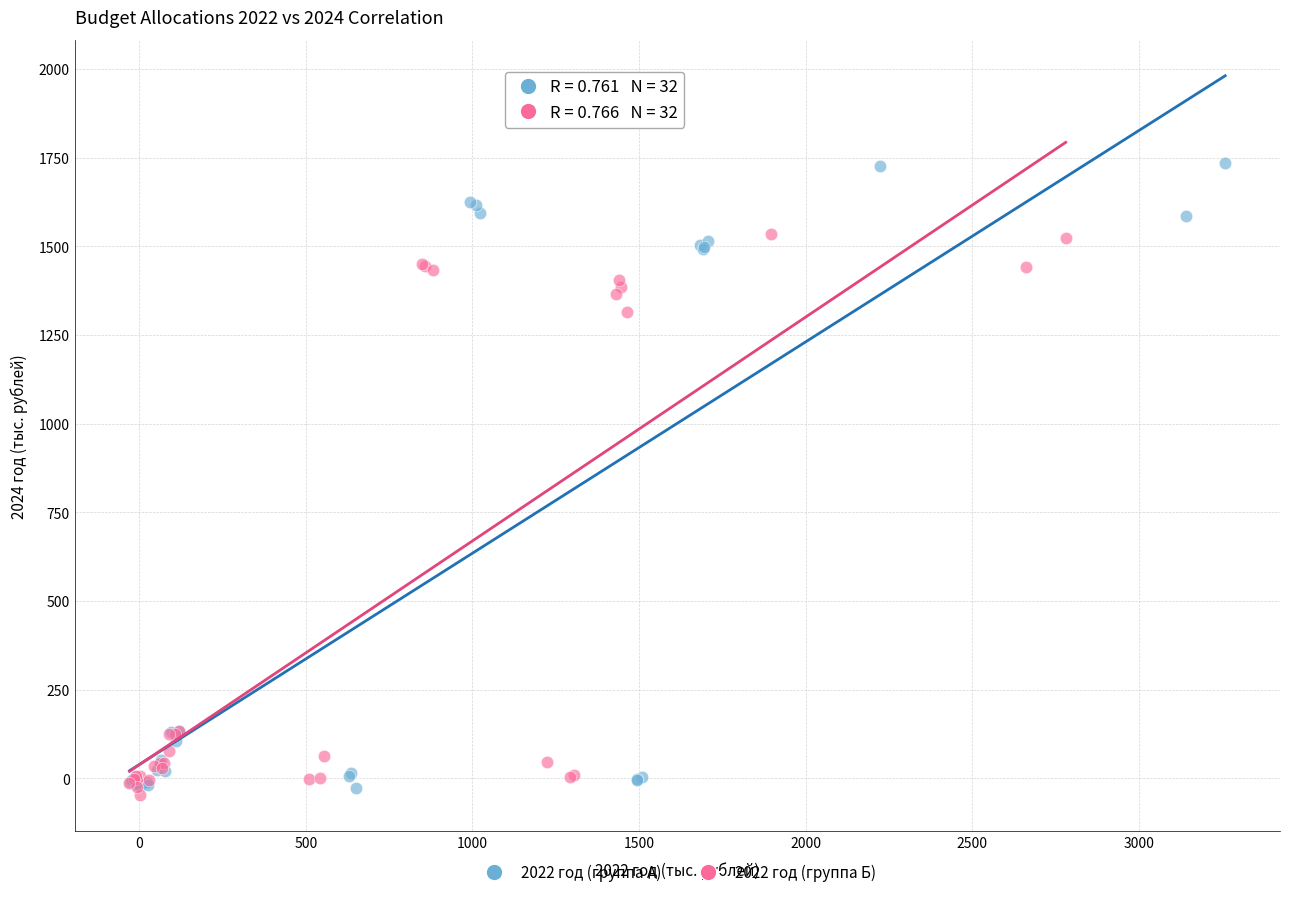

Which series has the widest spread of Y values?

2022 год (группа А)